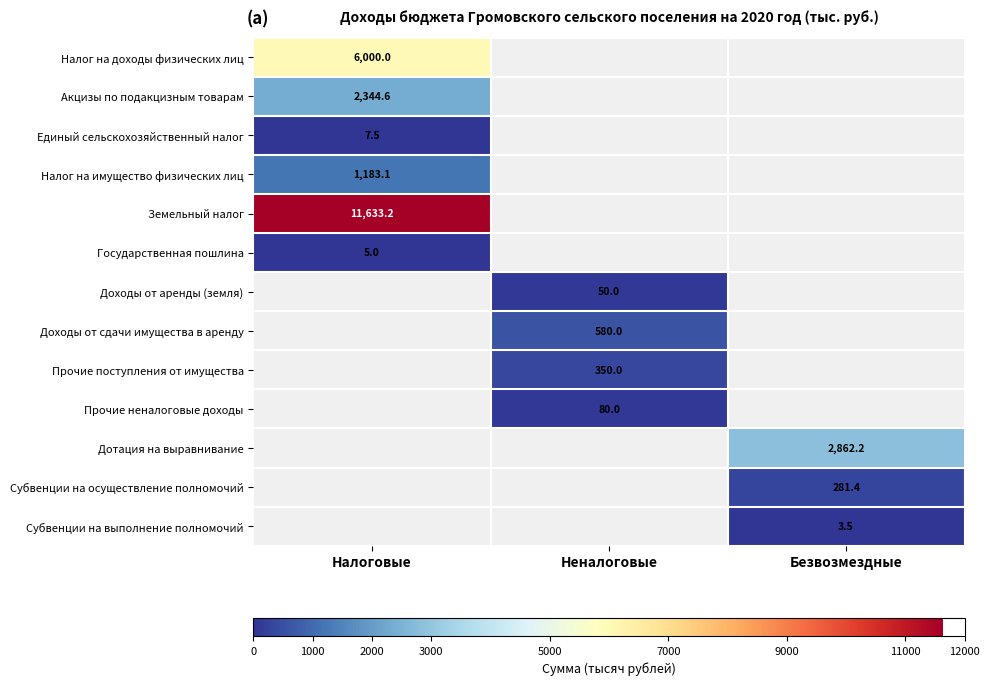

Which has a higher value, Неналоговые or Безвозмездные?

Безвозмездные